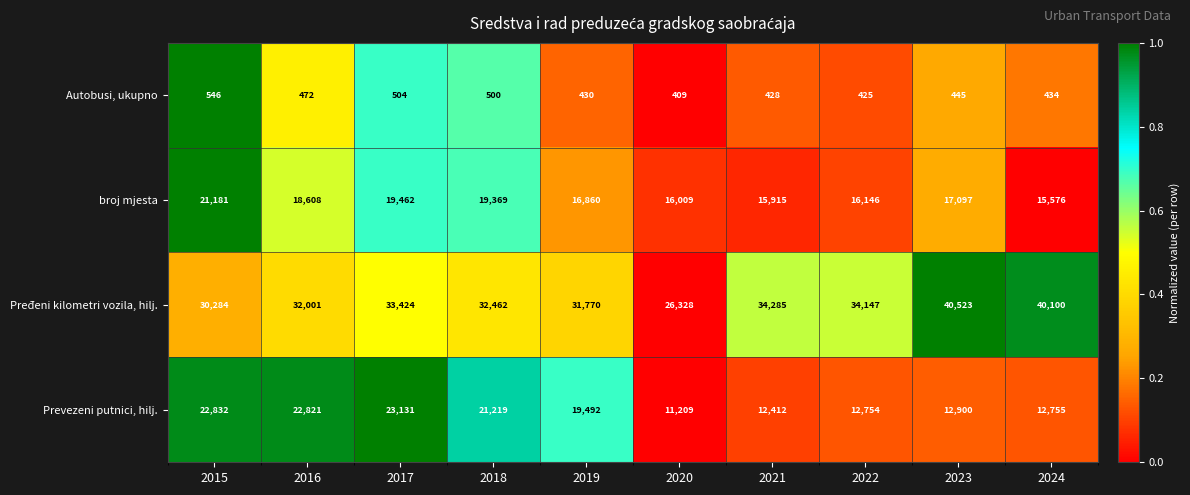

Is the value of Autobusi, ukupno at 2024 greater than the value of broj mjesta at 2016?

No